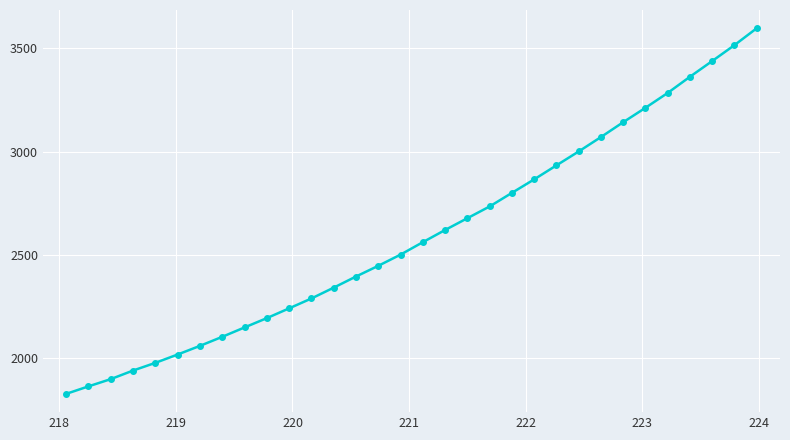

What is the difference between the maximum and second lowest values?

1735.9